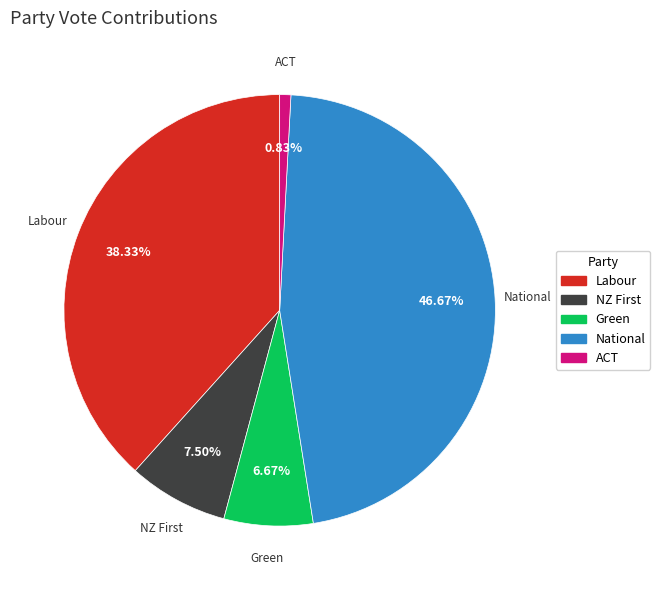

True or false: ACT accounts for 11% of the total.

False